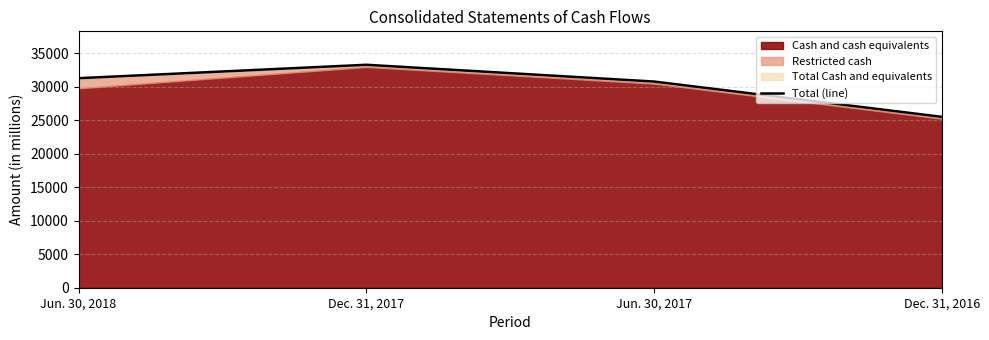

List the labels in order of value, smallest first.

Dec. 31, 2016, Jun. 30, 2017, Jun. 30, 2018, Dec. 31, 2017